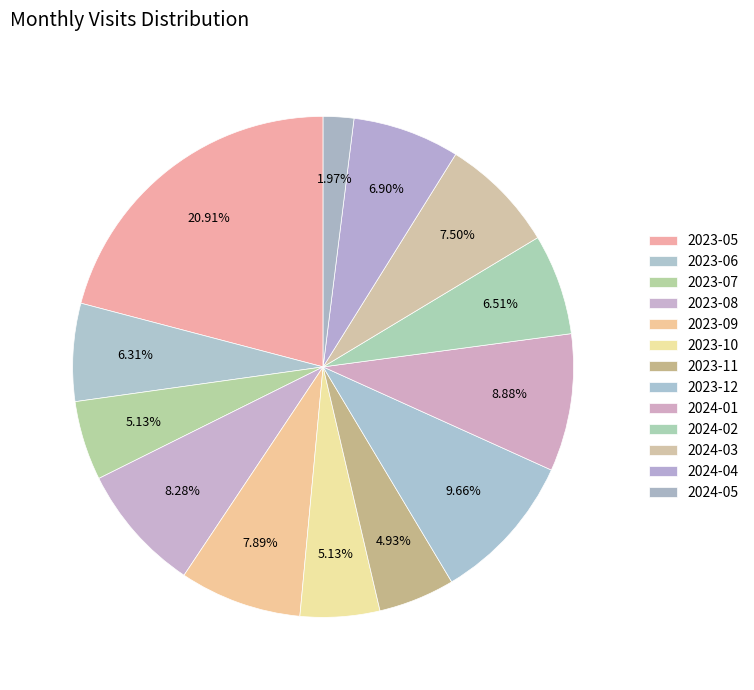

Count the number of slices in the pie.

13